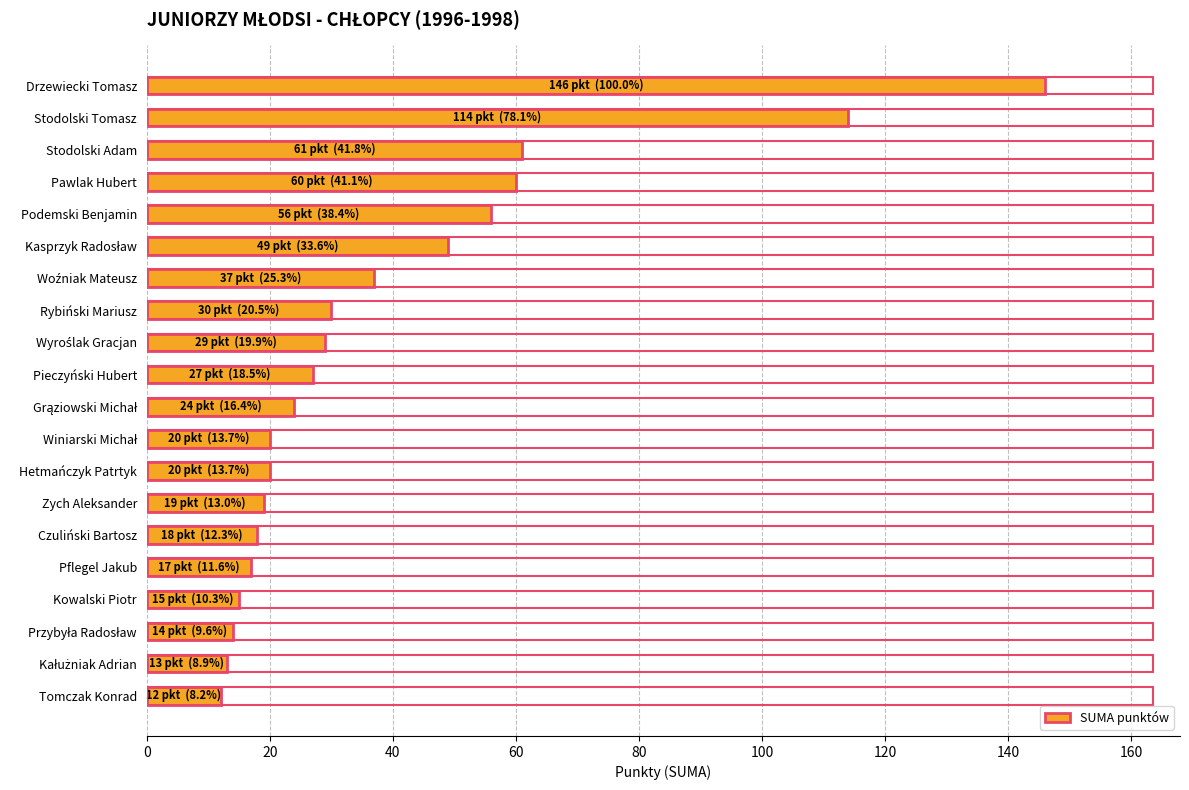

What is the ratio of the value at Stodolski Adam to the value at Pawlak Hubert?

1.0